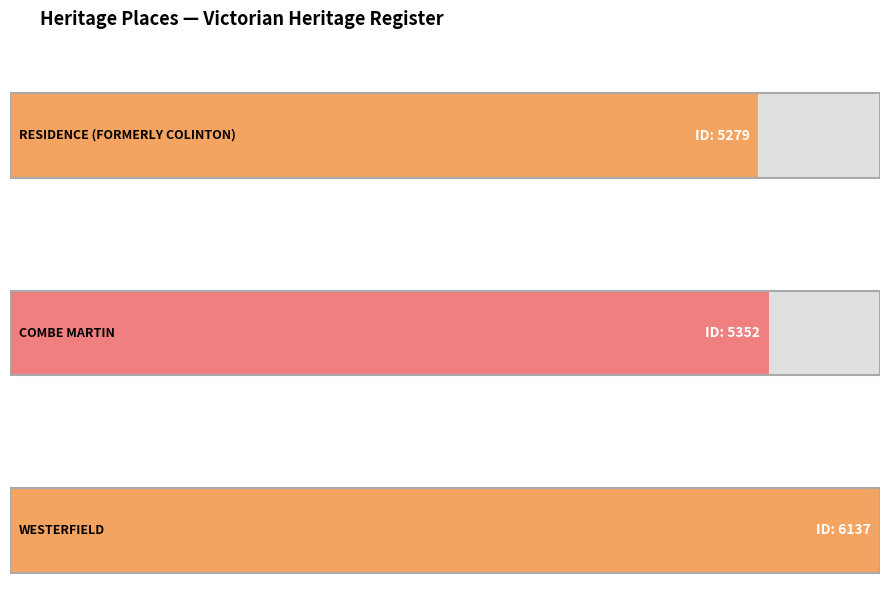

What position from the right is RESIDENCE (FORMERLY COLINTON)?

3